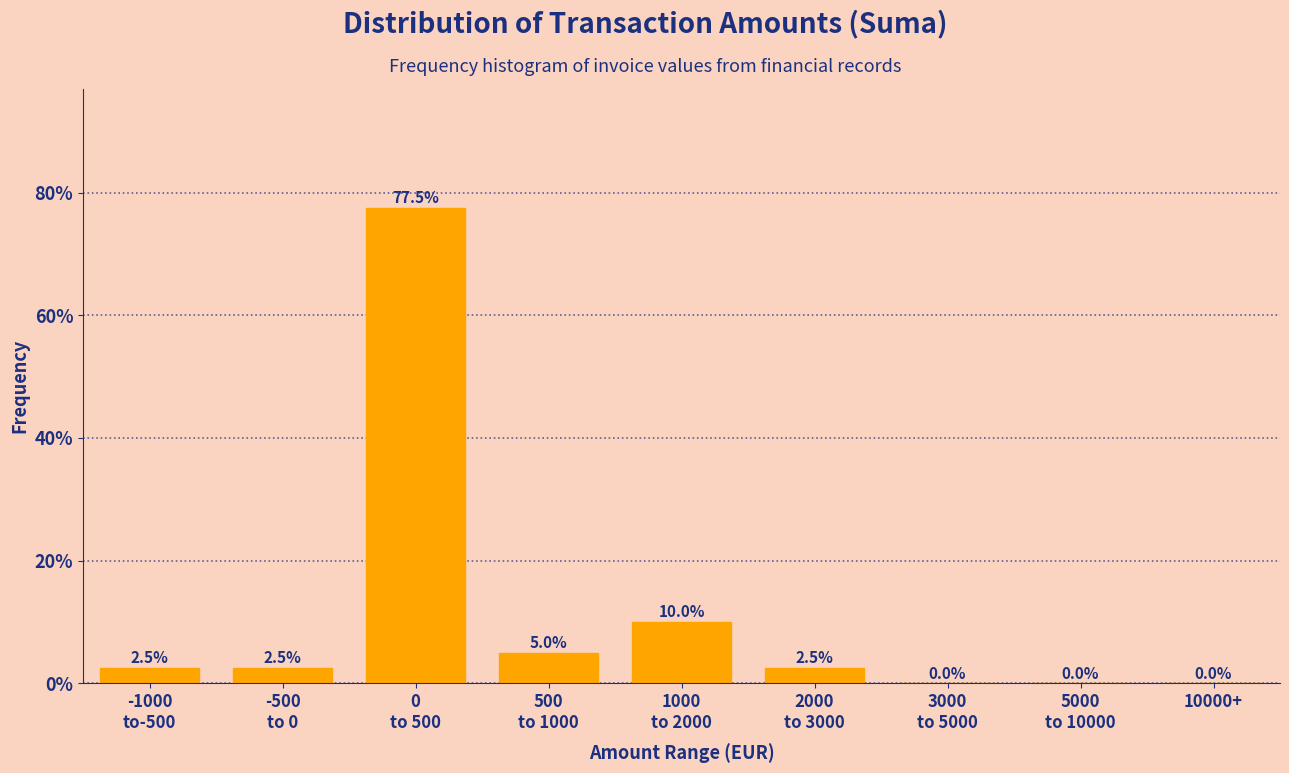

What is the sum of all values?

100.0